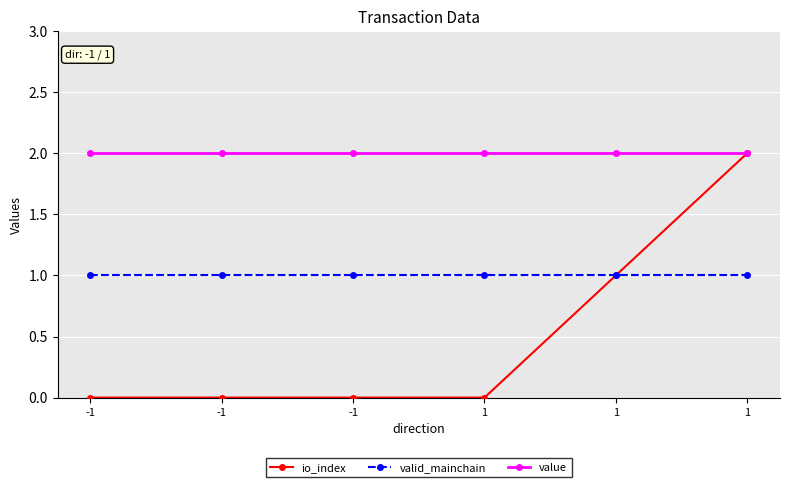

What is the highest value of the io_index series?

2.0